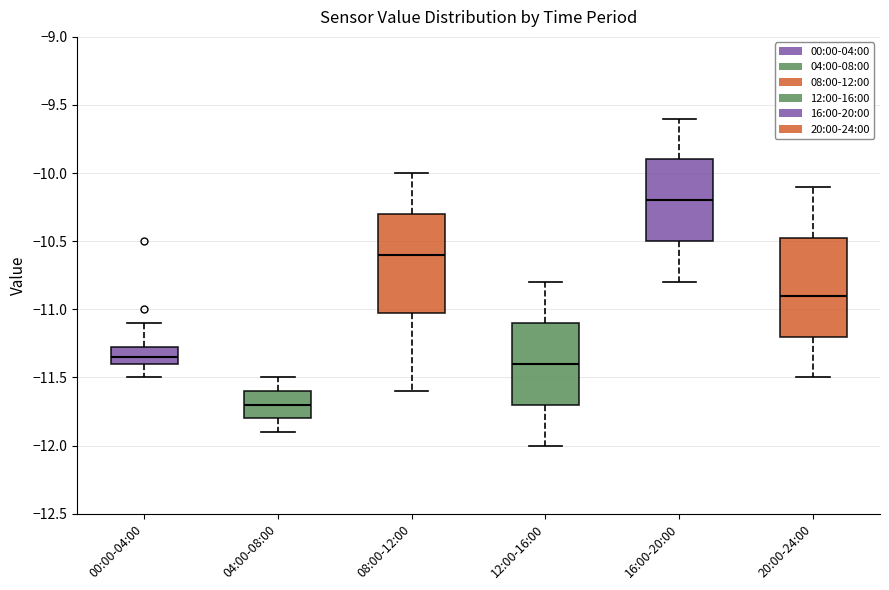

Reading left to right, transcribe this box plot: for each box, give where its median line is, the range the box spans, and where its two whiskers end, as read against the y-axis. The values are not printed on the chart, so give them approximately, as read against the axis.

00:00-04:00: median -11.35, box -11.40 to -11.25, whiskers -11.50 to -11.10
04:00-08:00: median -11.70, box -11.80 to -11.60, whiskers -11.90 to -11.50
08:00-12:00: median -10.60, box -11.00 to -10.30, whiskers -11.60 to -10.00
12:00-16:00: median -11.40, box -11.70 to -11.10, whiskers -12.00 to -10.80
16:00-20:00: median -10.20, box -10.50 to -9.90, whiskers -10.80 to -9.60
20:00-24:00: median -10.90, box -11.20 to -10.45, whiskers -11.50 to -10.10